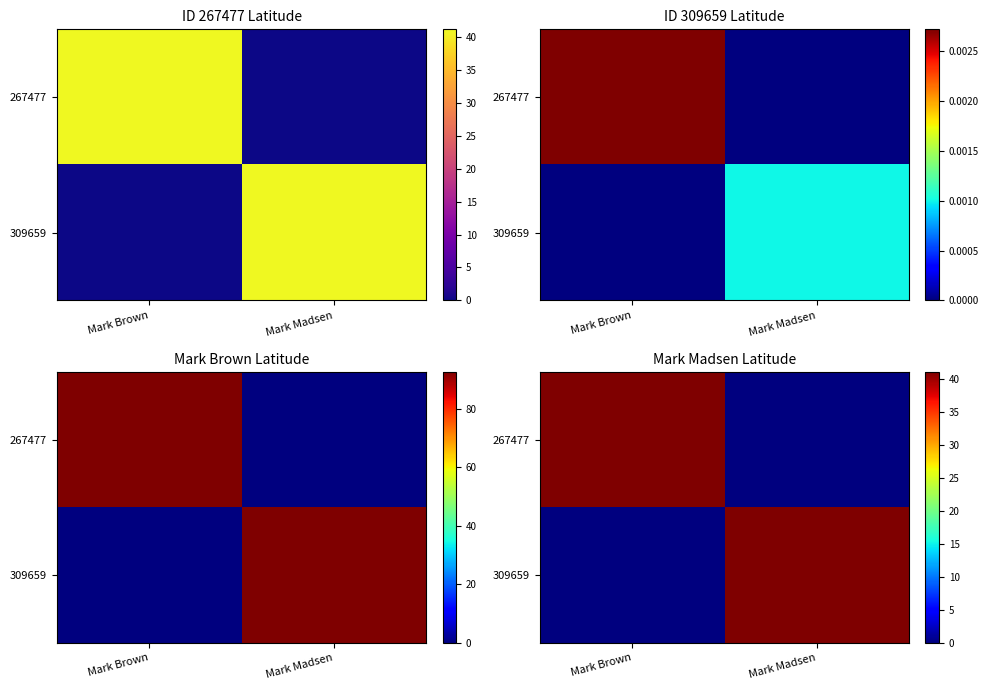

At which label does 267477 reach its minimum?

Mark Madsen